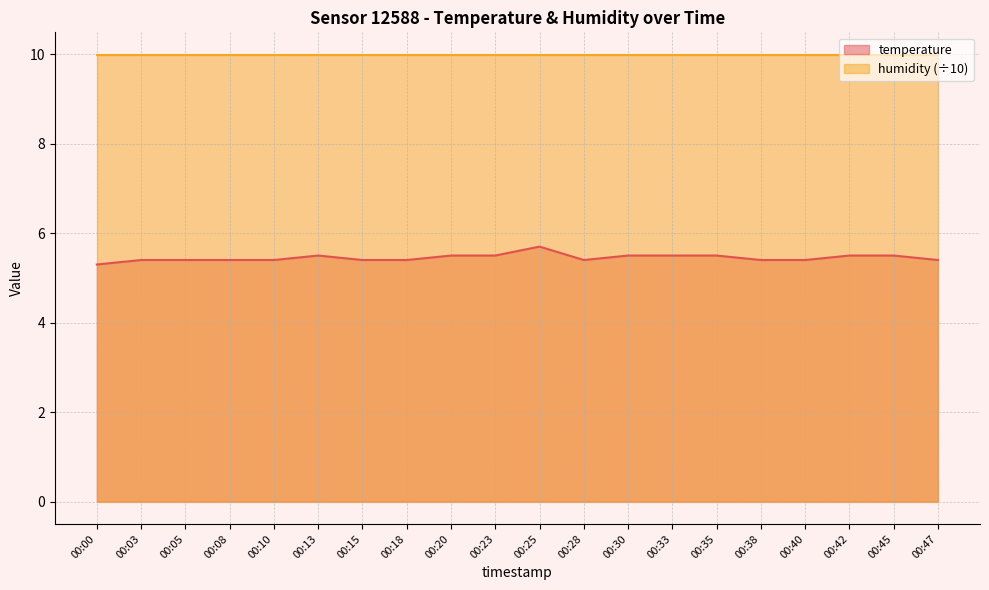

Where is the first local maximum?

00:13